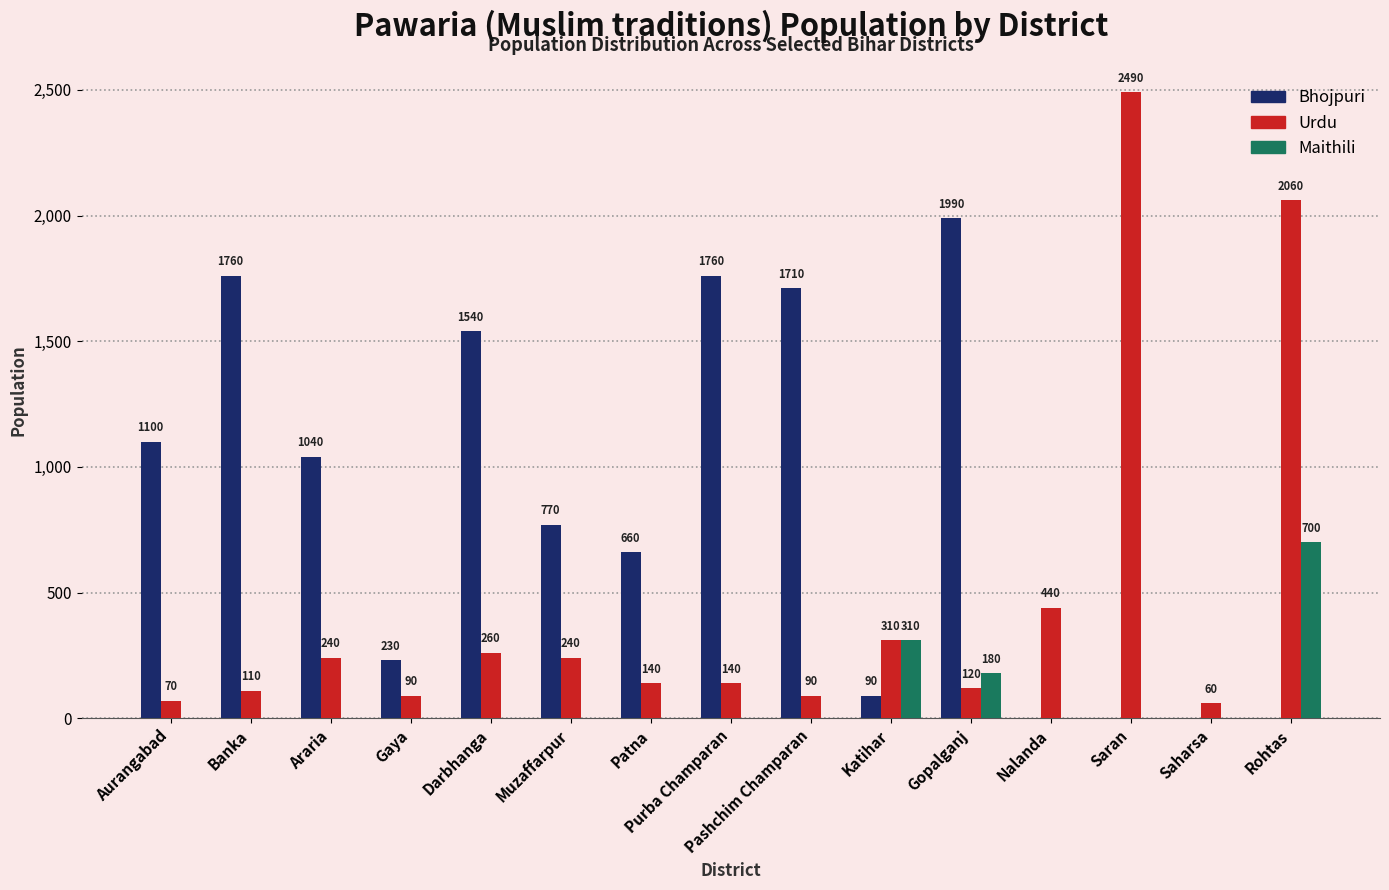

What is the total value across all series at Muzaffarpur?

1010